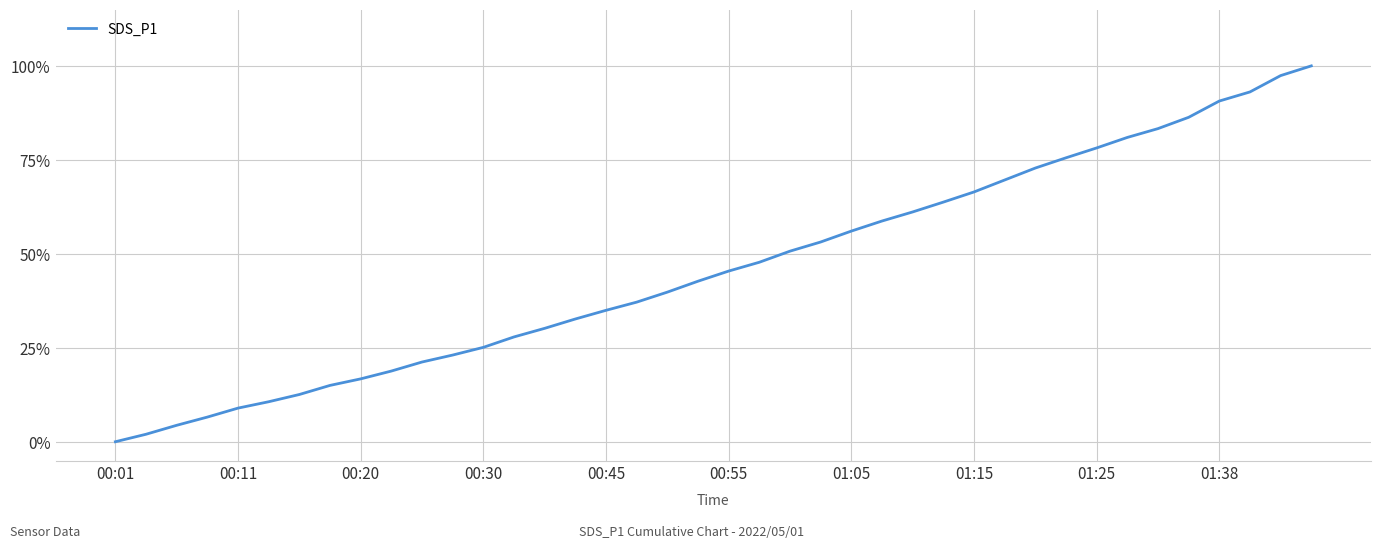

What is the maximum value shown in the chart?

100.0